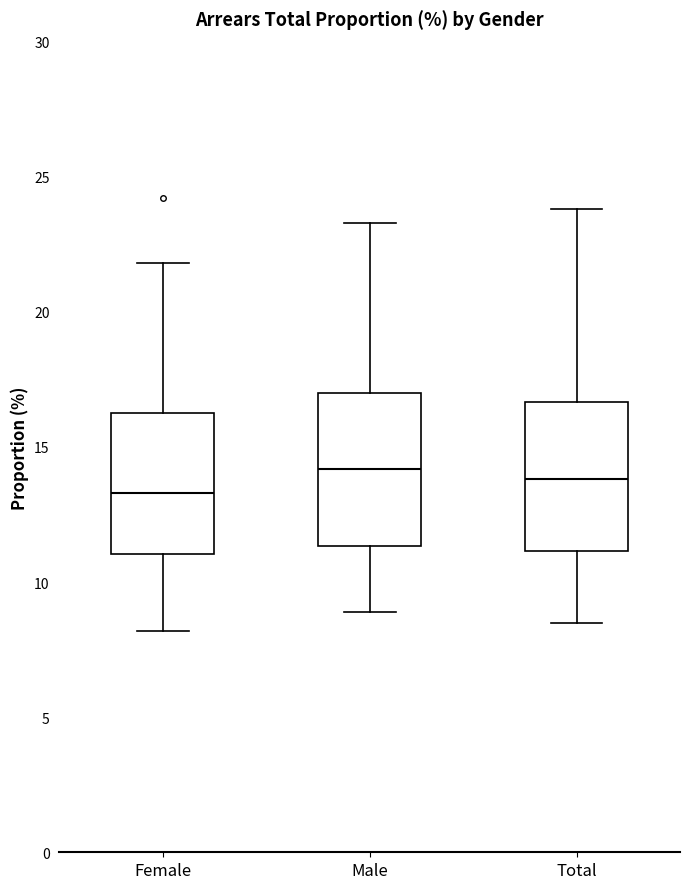

Reading left to right, read every box against the y-axis: the position of its median line, the range the box covers, and the ends of its whiskers. The values are not printed on the chart, so give them approximately, as read against the axis.

Female: median 13.5, box 11.0 to 16.5, whiskers 8.0 to 22.0
Male: median 14.0, box 11.5 to 17.0, whiskers 9.0 to 23.5
Total: median 14.0, box 11.0 to 16.5, whiskers 8.5 to 24.0